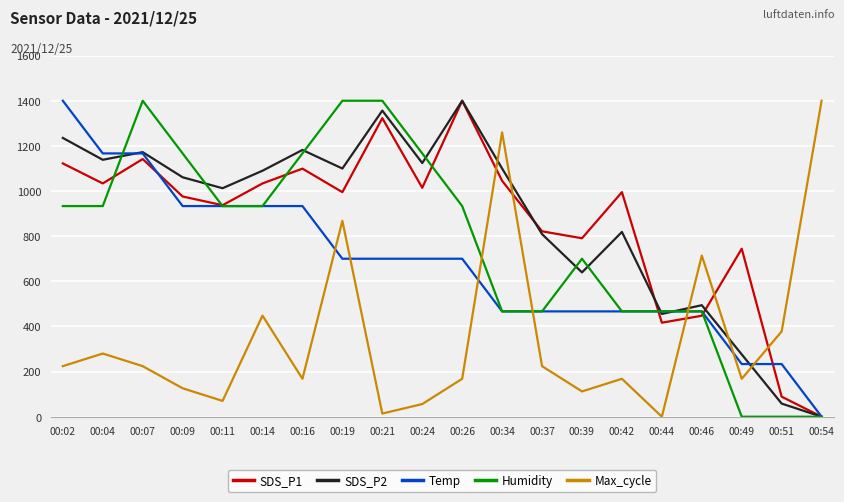

What are all the series names shown in the legend?

SDS_P1, SDS_P2, Temp, Humidity, Max_cycle